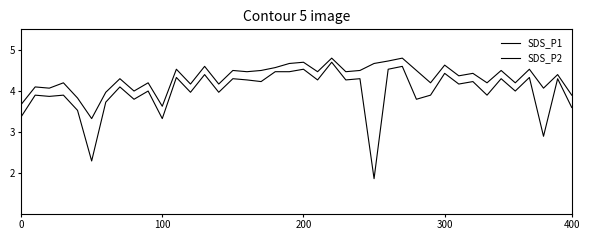

Does the chart have visible grid lines?

No